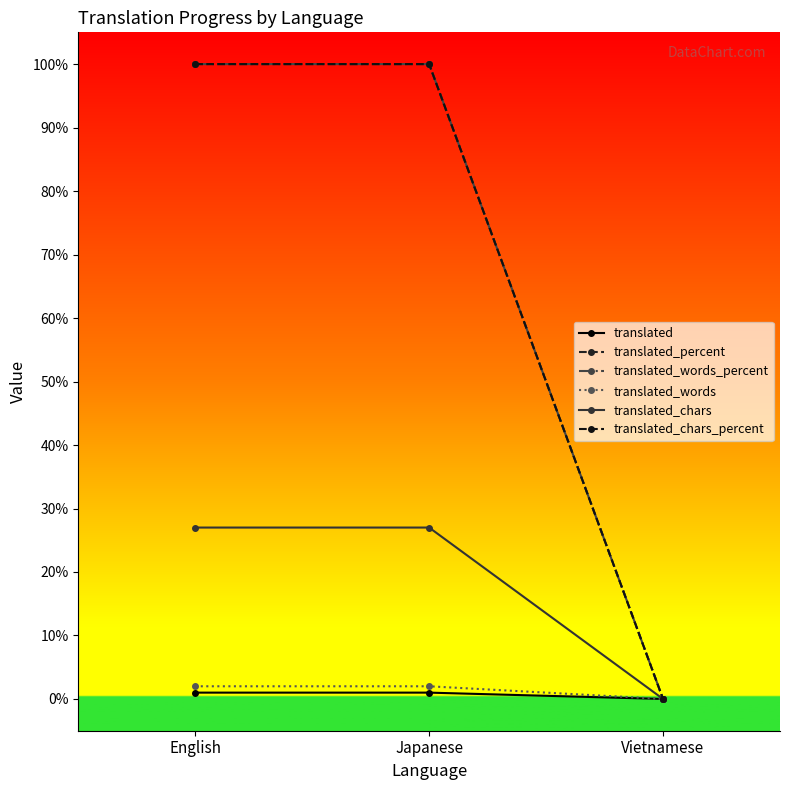

Is this an area chart (filled region under the line)?

No